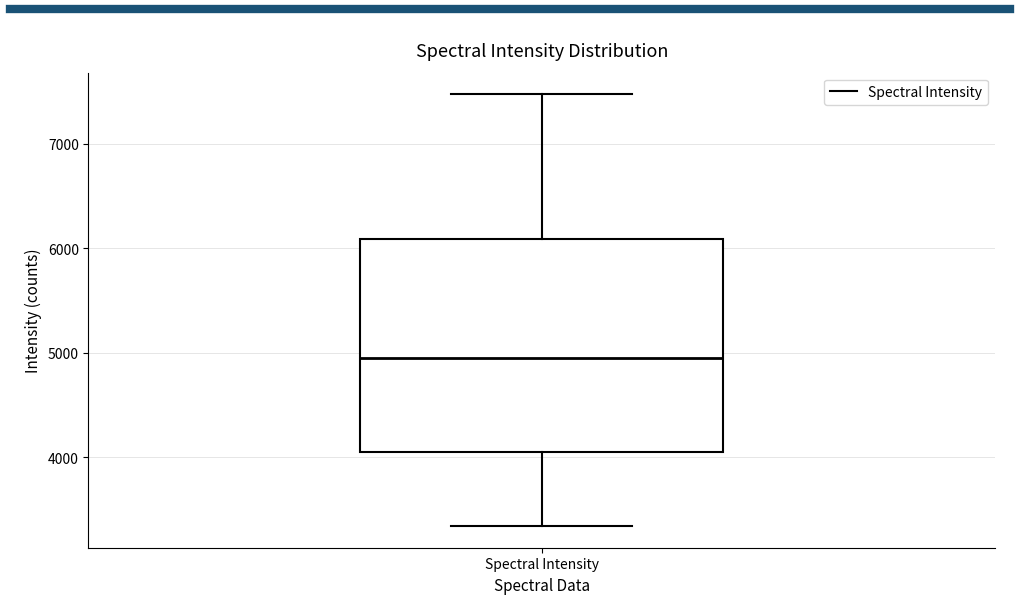

Read this box plot against the y-axis: the position of the median line, the range covered by the box, and the ends of both whiskers. The values are not printed on the chart, so give them approximately, as read against the axis.

median 4900, box 4000 to 6100, whiskers 3300 to 7500